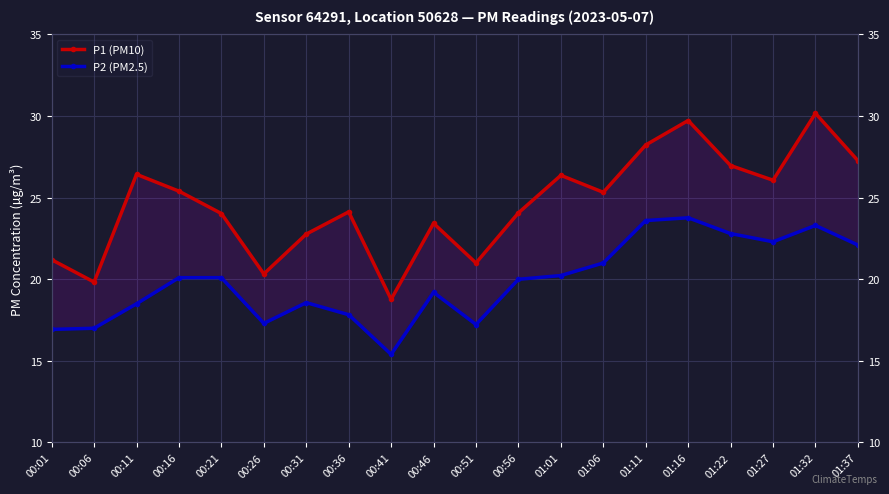

Does the chart display data point markers on the line(s)?

Yes